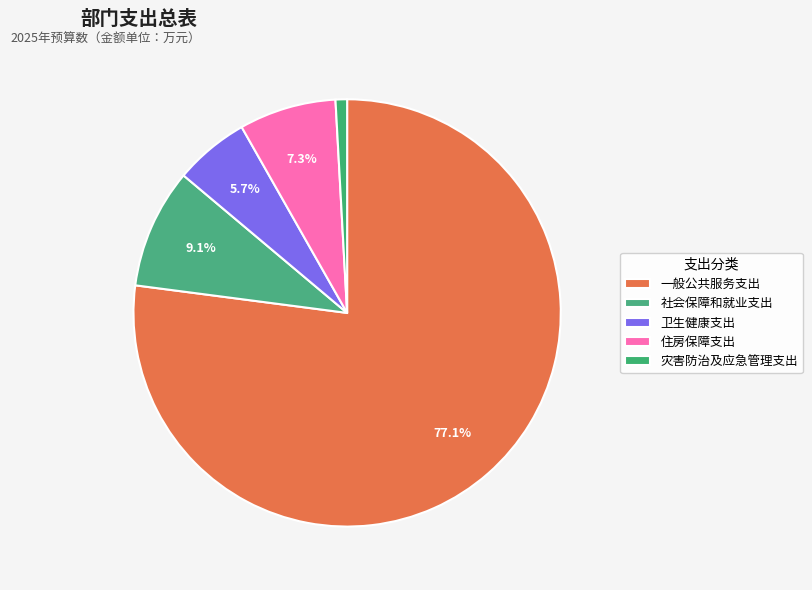

Is there any slice that represents more than half of the pie?

Yes